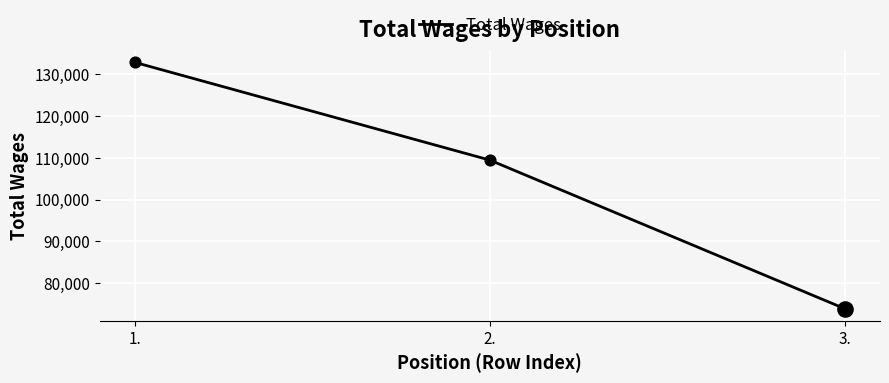

What is the ratio of the value at 1. to the value at 2.?

1.2